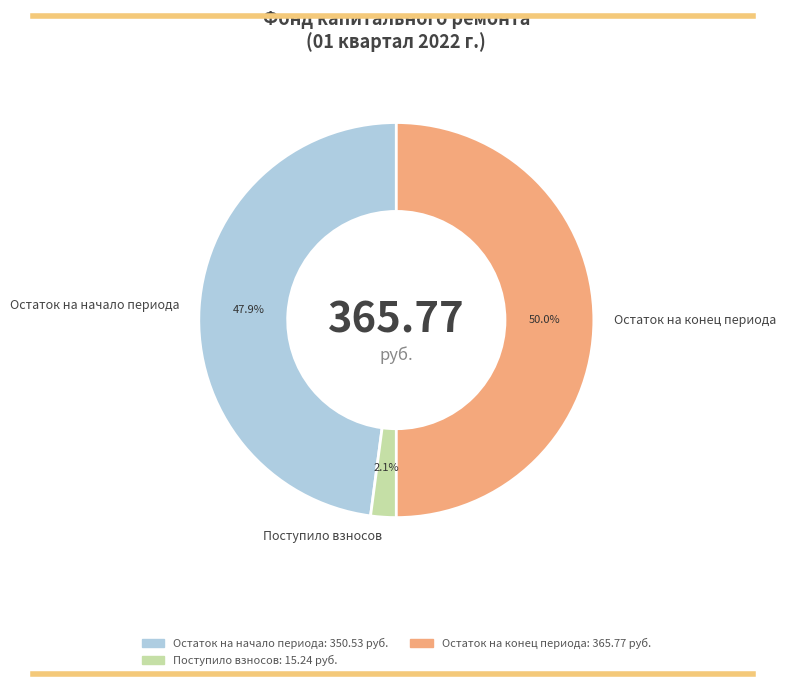

The Остаток на начало периода slice represents 41% of the pie. True or false?

False